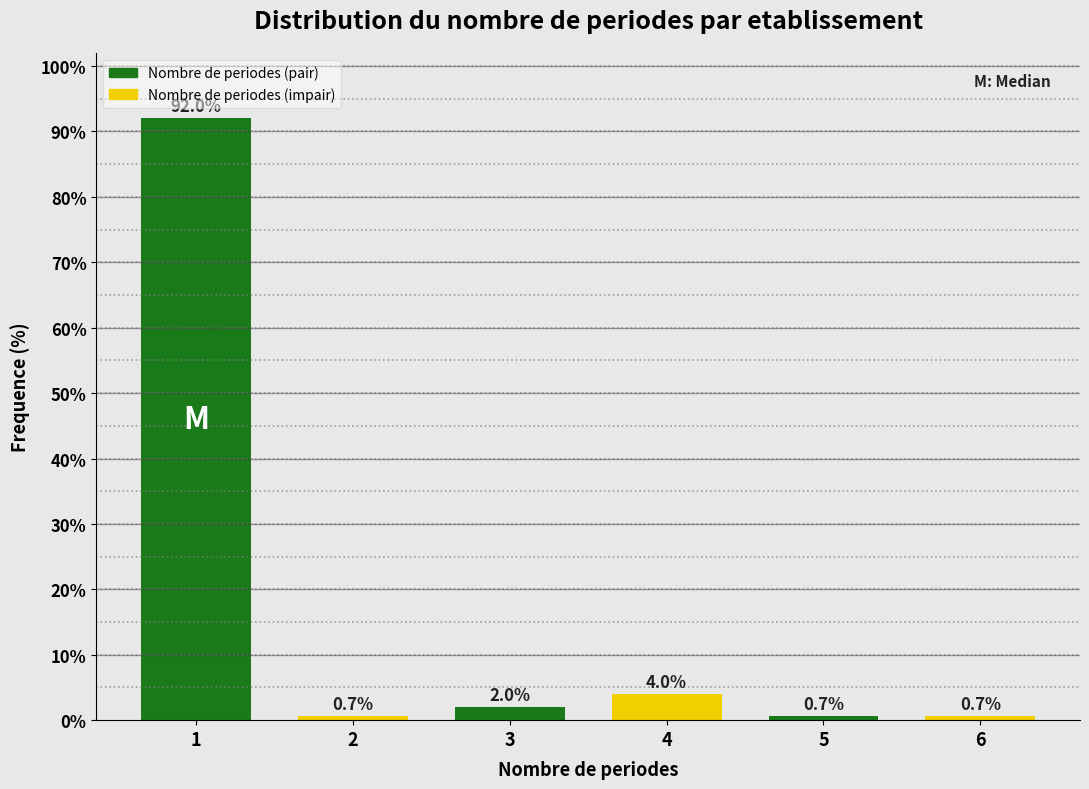

Reading left to right, what are all the values shown in this chart?

1=92.0	2=0.7	3=2.0	4=4.0	5=0.7	6=0.7